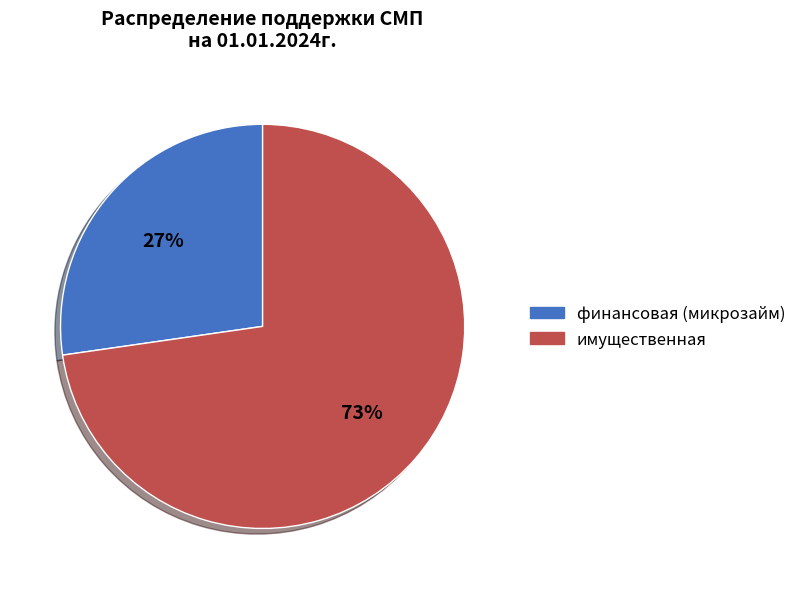

Which category has the biggest portion of the pie?

имущественная